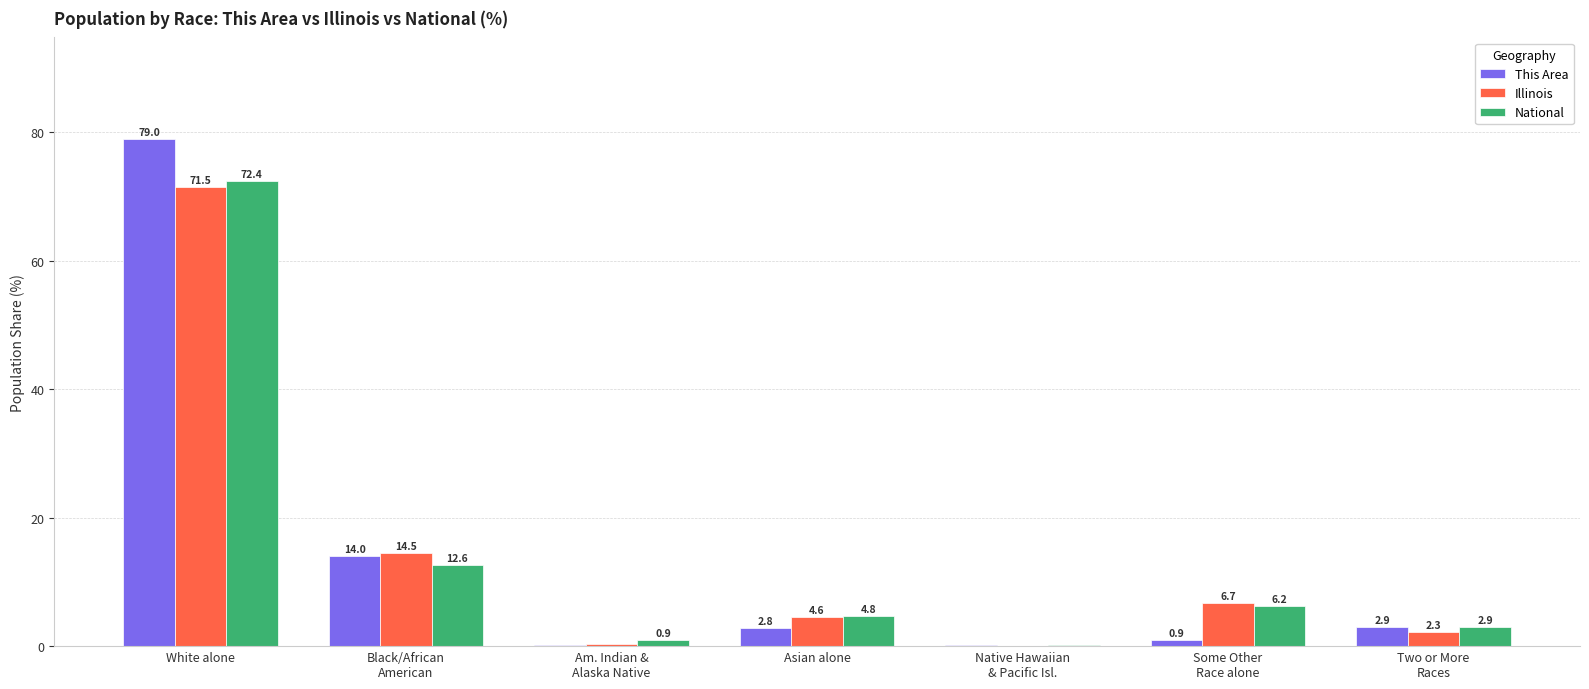

At which category is the sum across all series the highest?

White alone